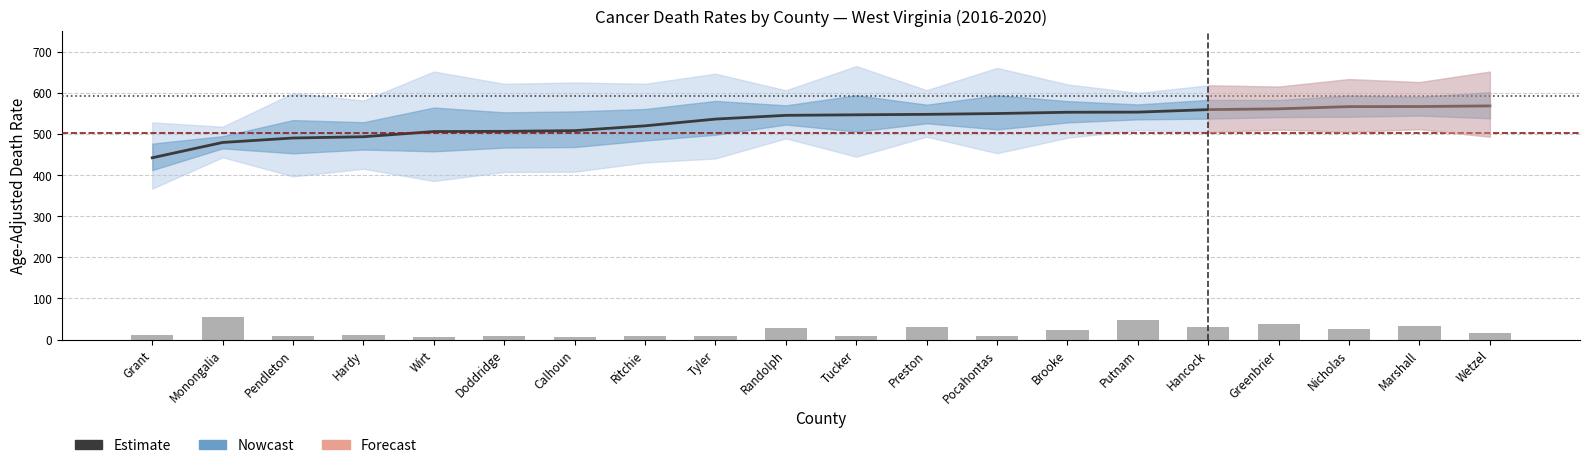

Reading left to right, transcribe all the data shown in this chart.

Rate: 441.8	479.0	489.8	492.9	505.5	506.0	507.7	519.4	535.8	544.9	546.2	547.3	549.3	552.4	552.7	558.8	560.7	566.1	566.3	567.8
Lower CI: 366.8	443.0	396.6	415.0	385.3	407.2	407.9	430.3	440.2	488.9	444.4	492.9	452.9	490.4	508.8	504.0	510.2	504.6	511.2	492.8
Upper CI: 527.8	517.2	598.8	581.0	651.4	621.5	624.8	621.6	646.1	605.7	664.6	606.0	660.2	620.1	599.4	617.9	614.8	633.0	625.7	651.2